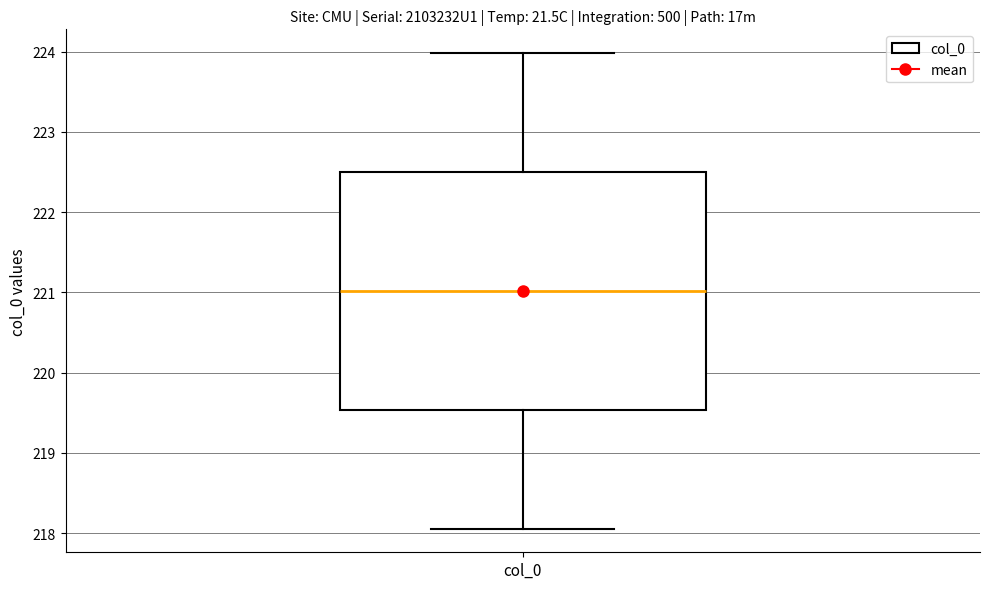

Where does the median line of the box for col_0 sit on the y-axis? The values are not printed on the chart, so give them approximately, as read against the axis.

221.0